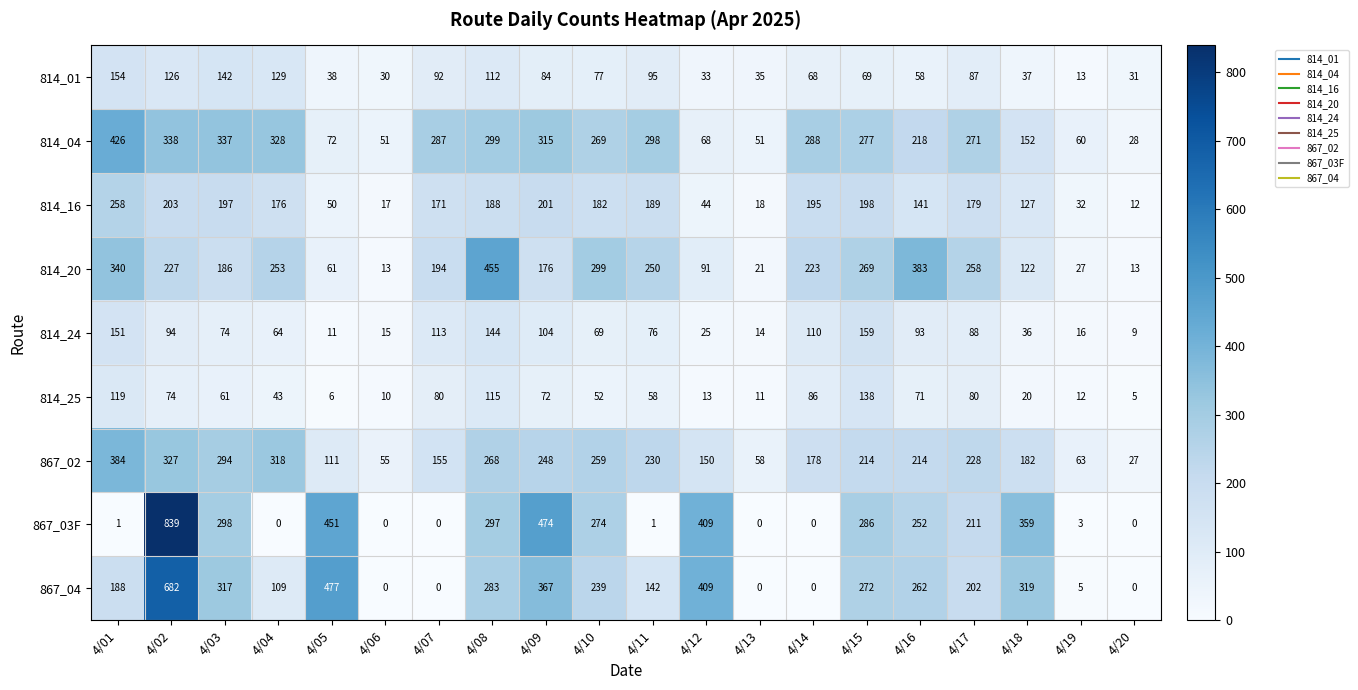

Where does the 814_16 series first go above 179?

4/01